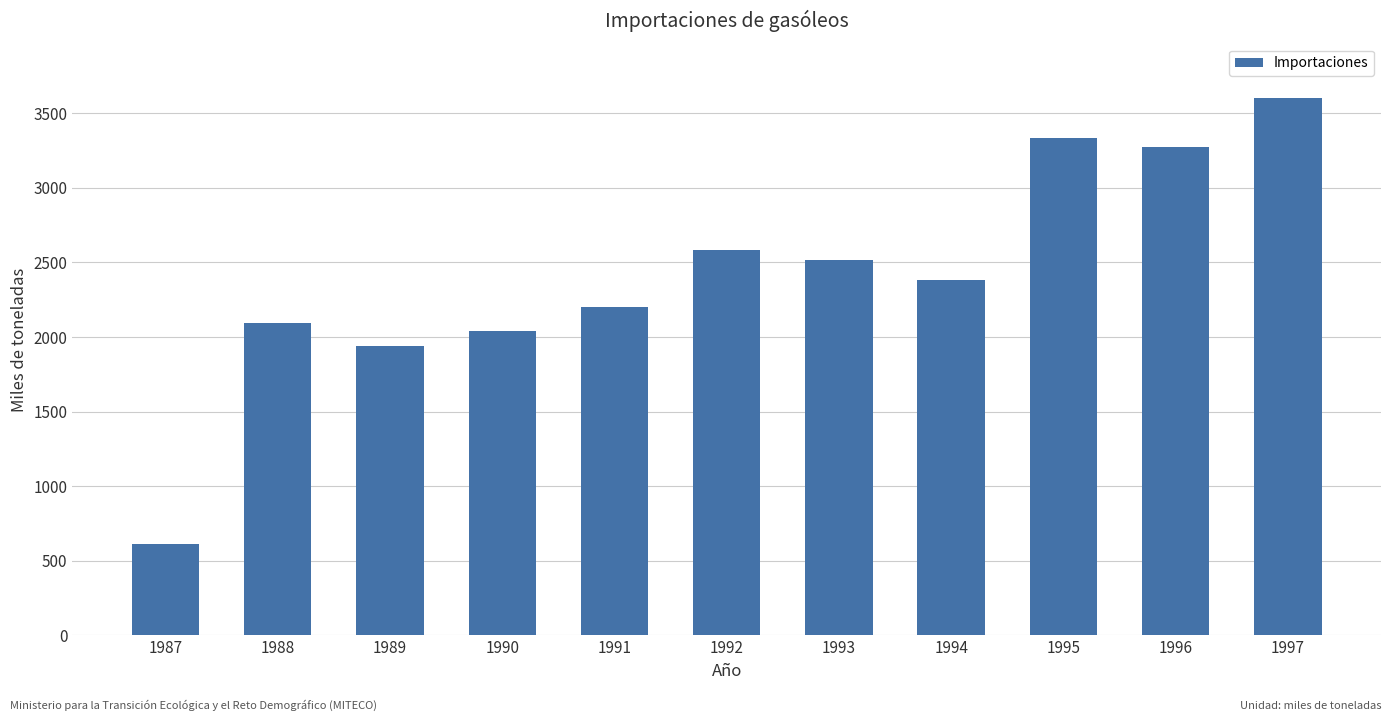

Does the chart contain stacked bars?

No